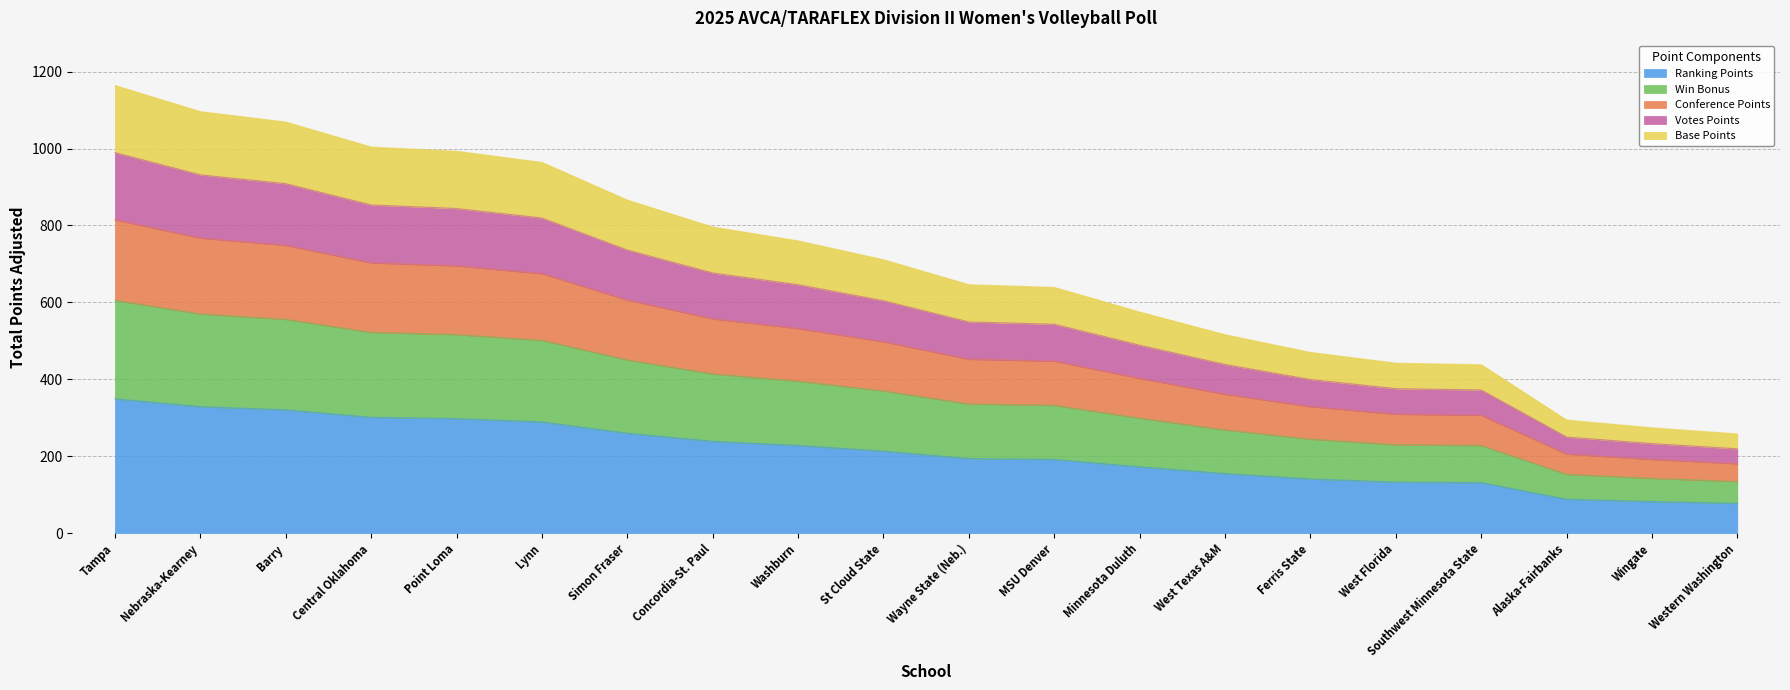

What is the label of the 3rd point from the left?

Barry